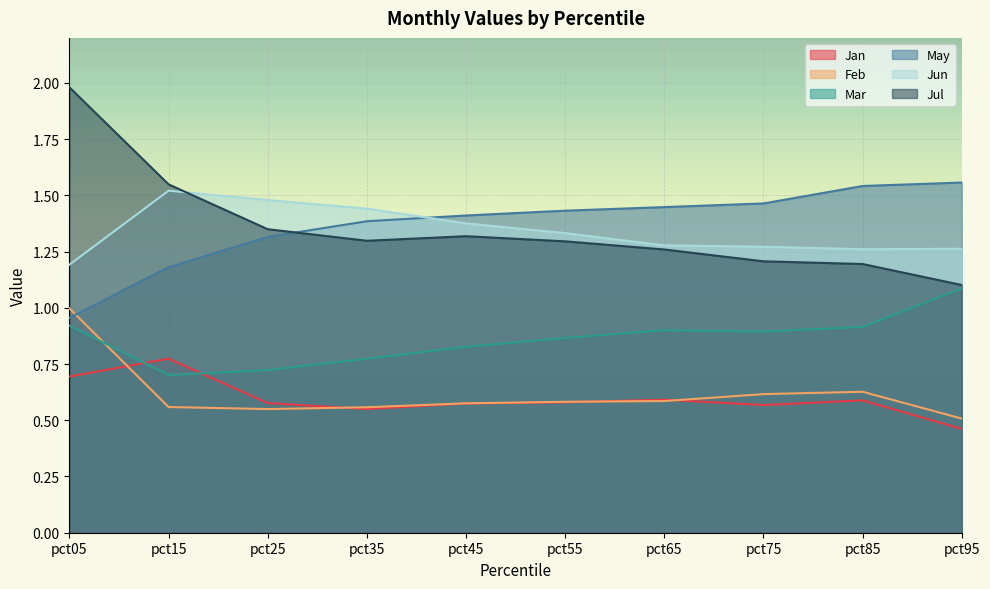

What is the approximate value of Feb at pct55?

0.6